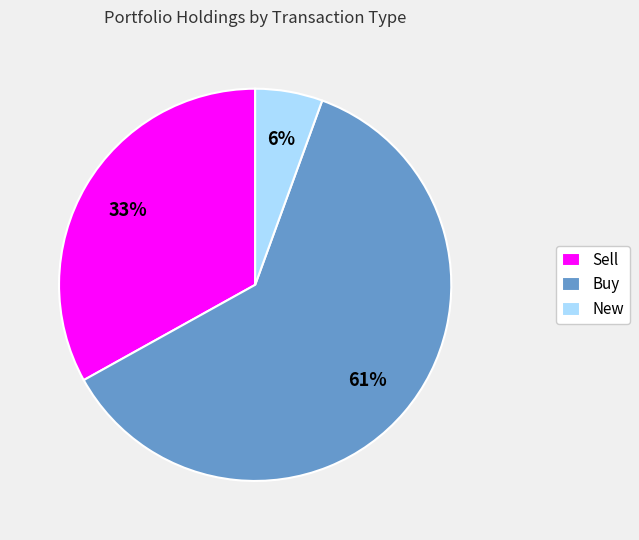

To the nearest percent, what percentage of the pie is New?

6%